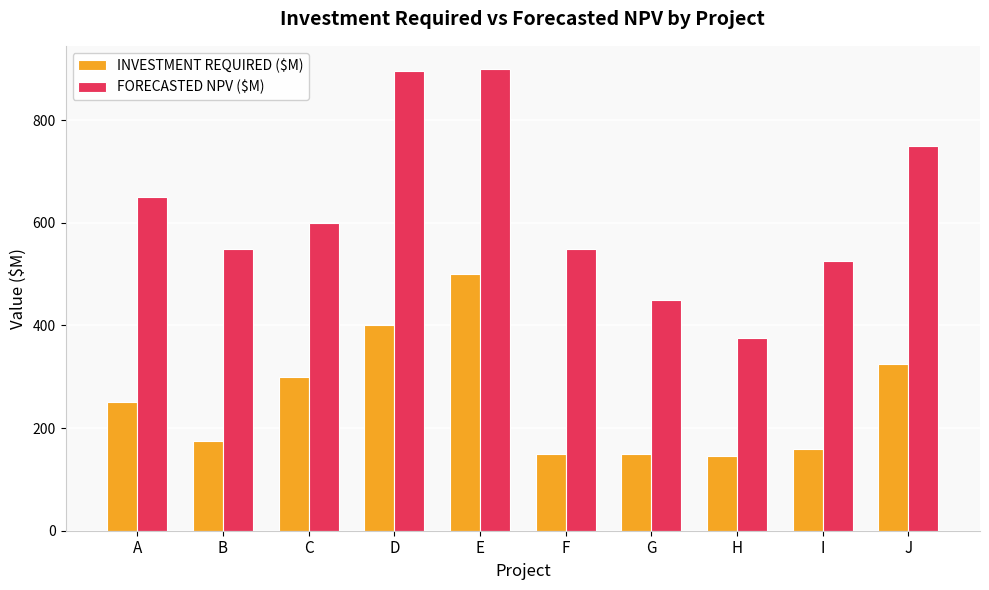

How many groups of bars are there?

10